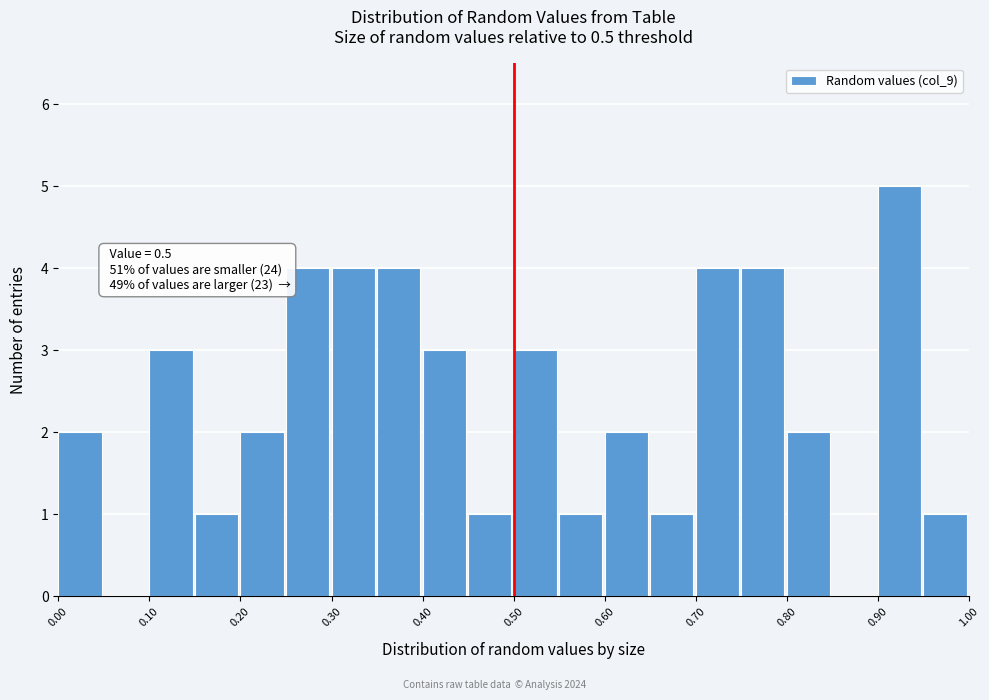

Over which range of the x-axis is the bar tallest?

0.90 to 0.95